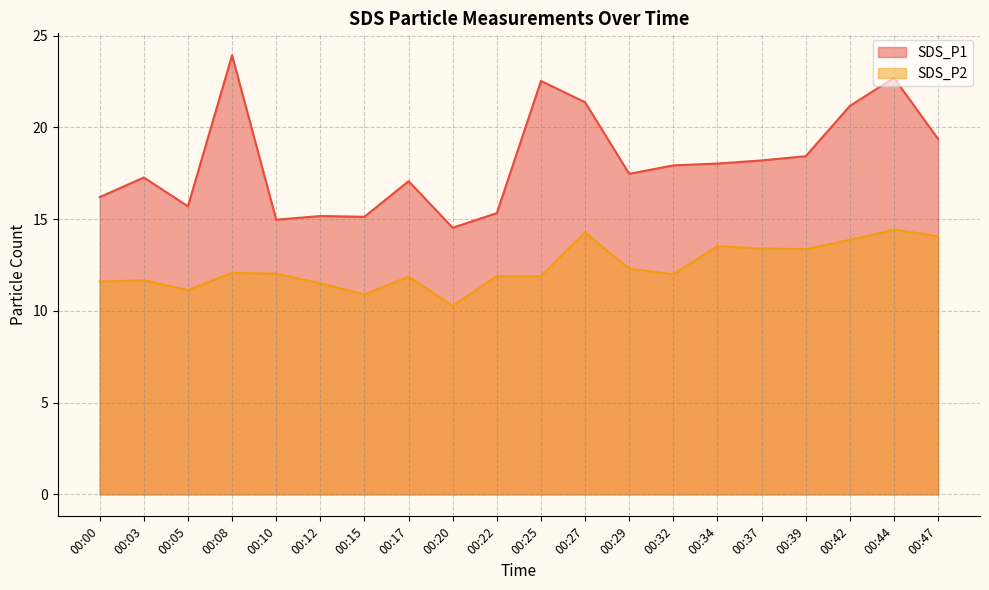

What is the minimum value for SDS_P2?

10.3